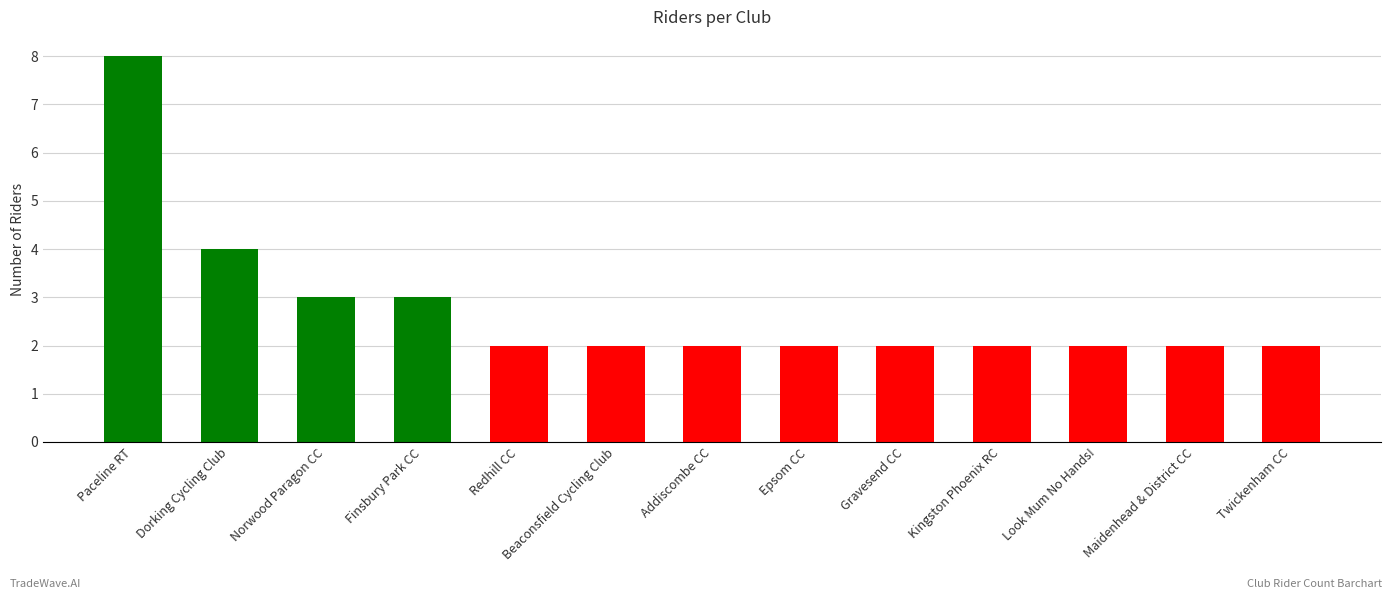

The chart shows a value of 2 at Look Mum No Hands!. True or false?

True